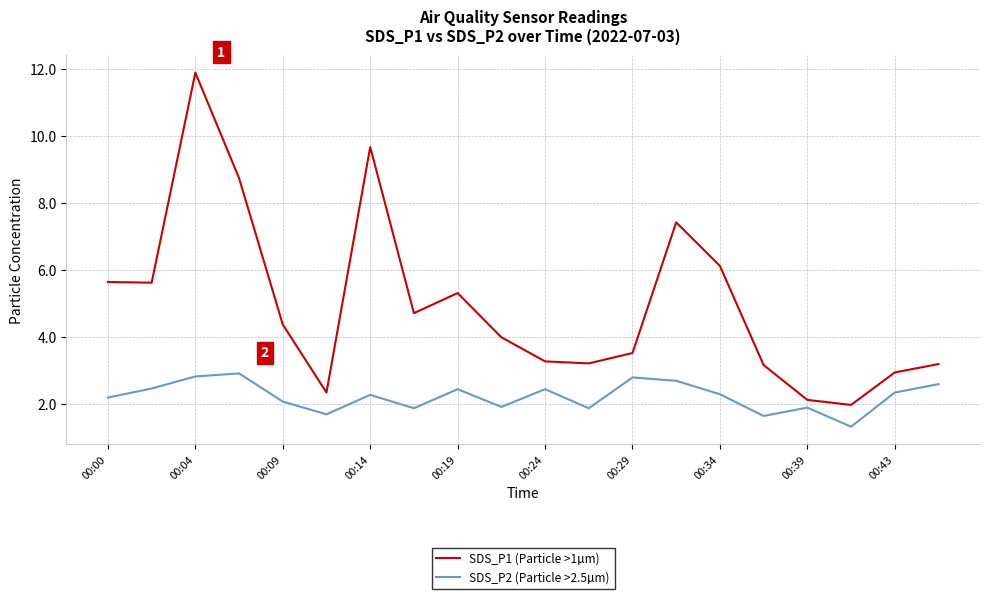

Which series has the largest range (max minus min)?

SDS_P1 (Particle >1µm)